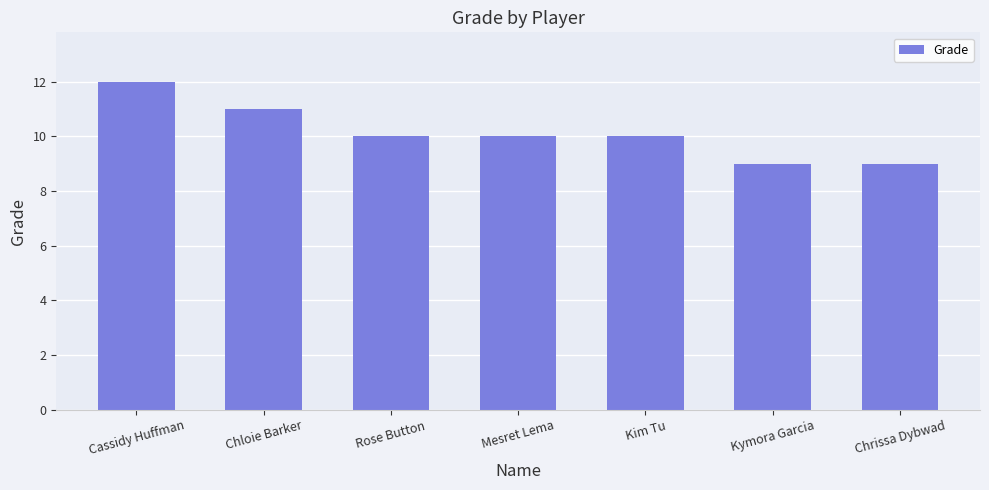

What is the smallest value displayed?

9